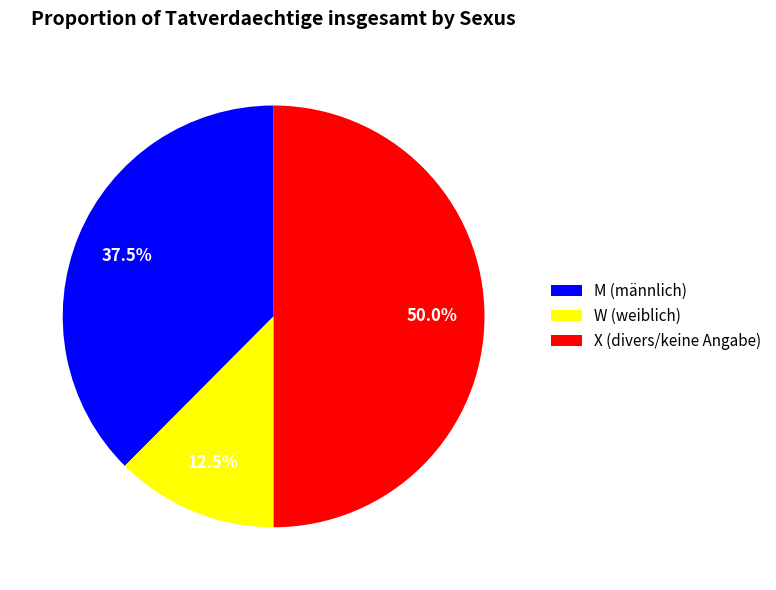

Rank the categories by value from highest to lowest.

X, M, W